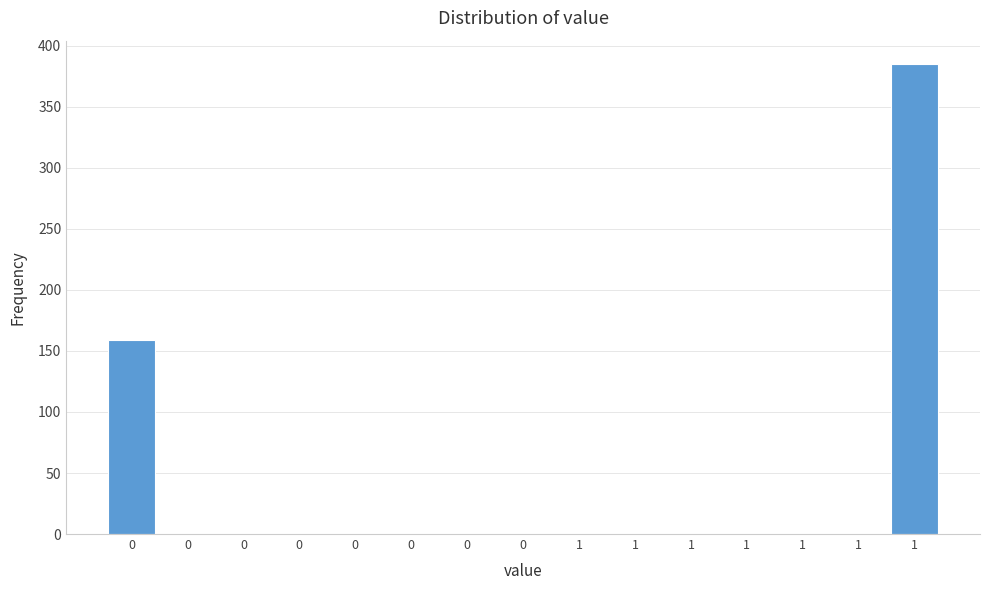

How many data points are above 0?

2